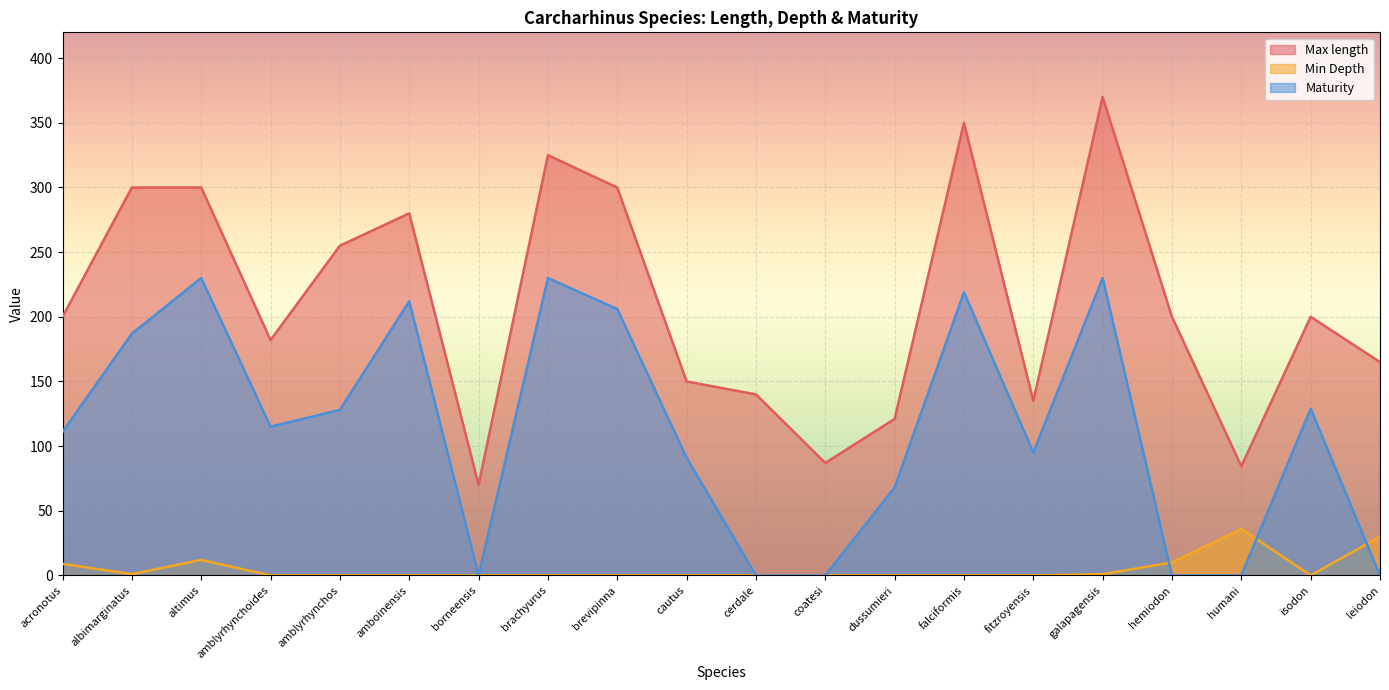

What is the sum of all Max length values?

4214.4